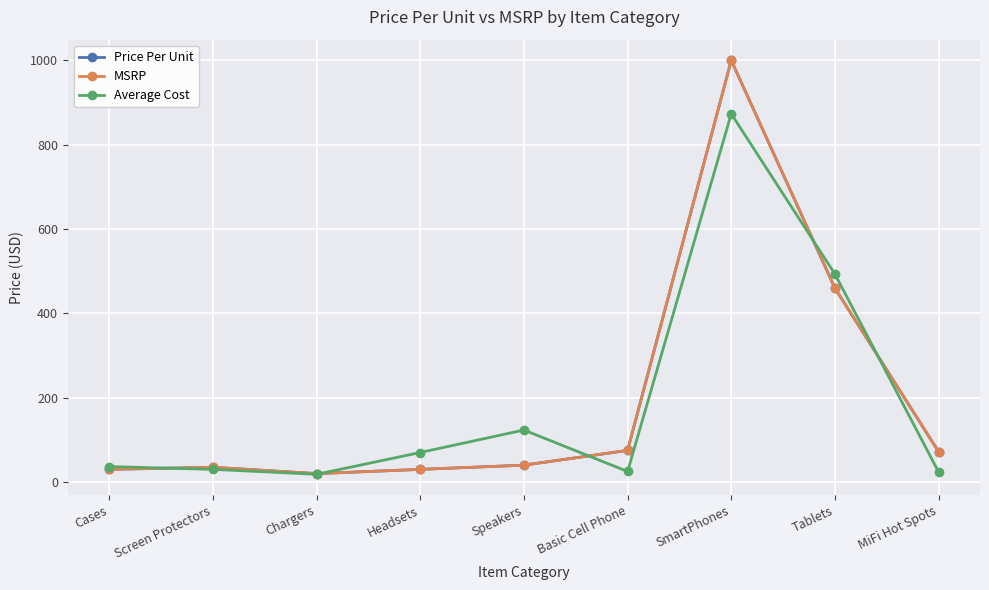

Which series has the largest total across all categories?

Price Per Unit